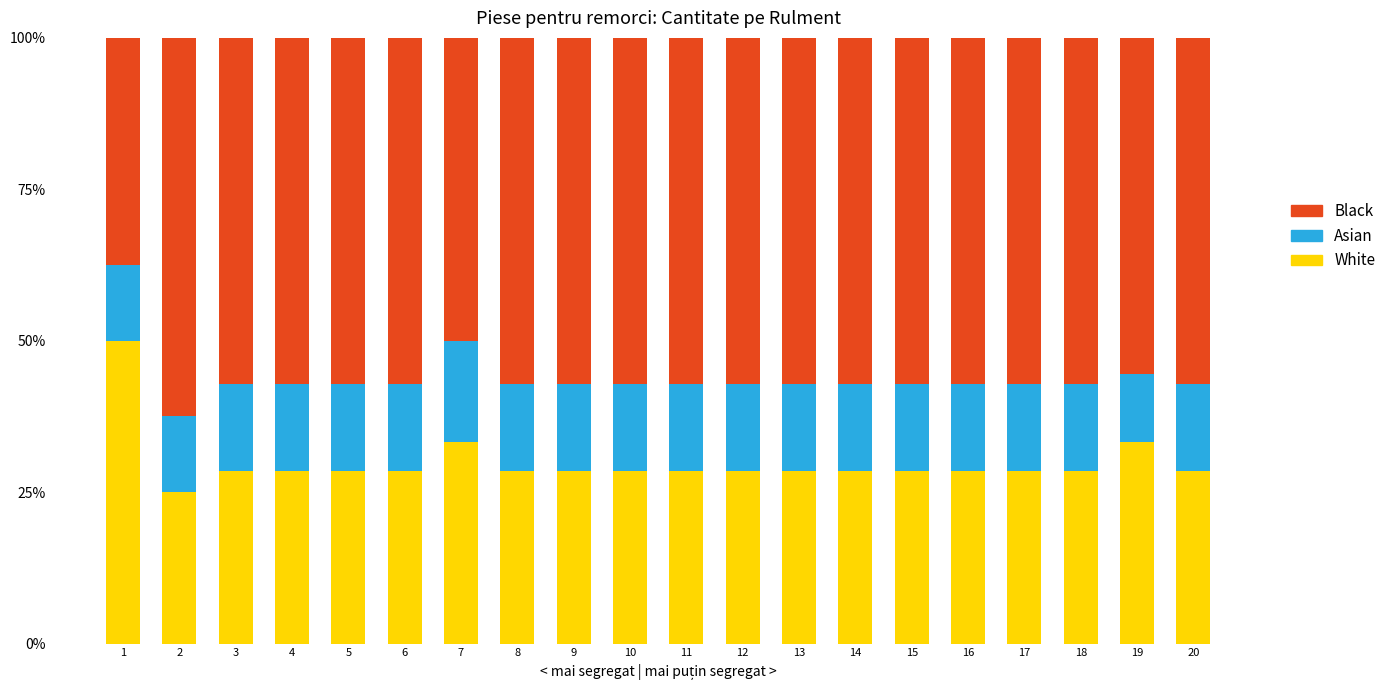

What is the total value across all series at 9?

100.0